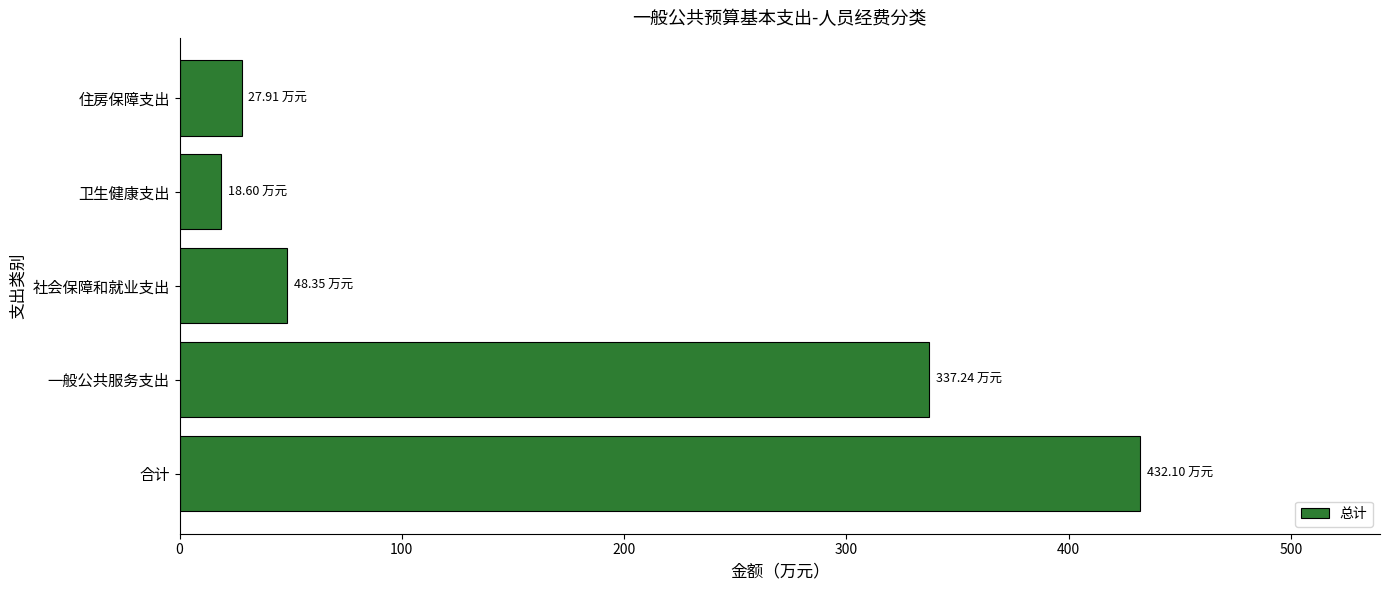

List the labels in order of value, largest first.

合计, 一般公共服务支出, 社会保障和就业支出, 住房保障支出, 卫生健康支出